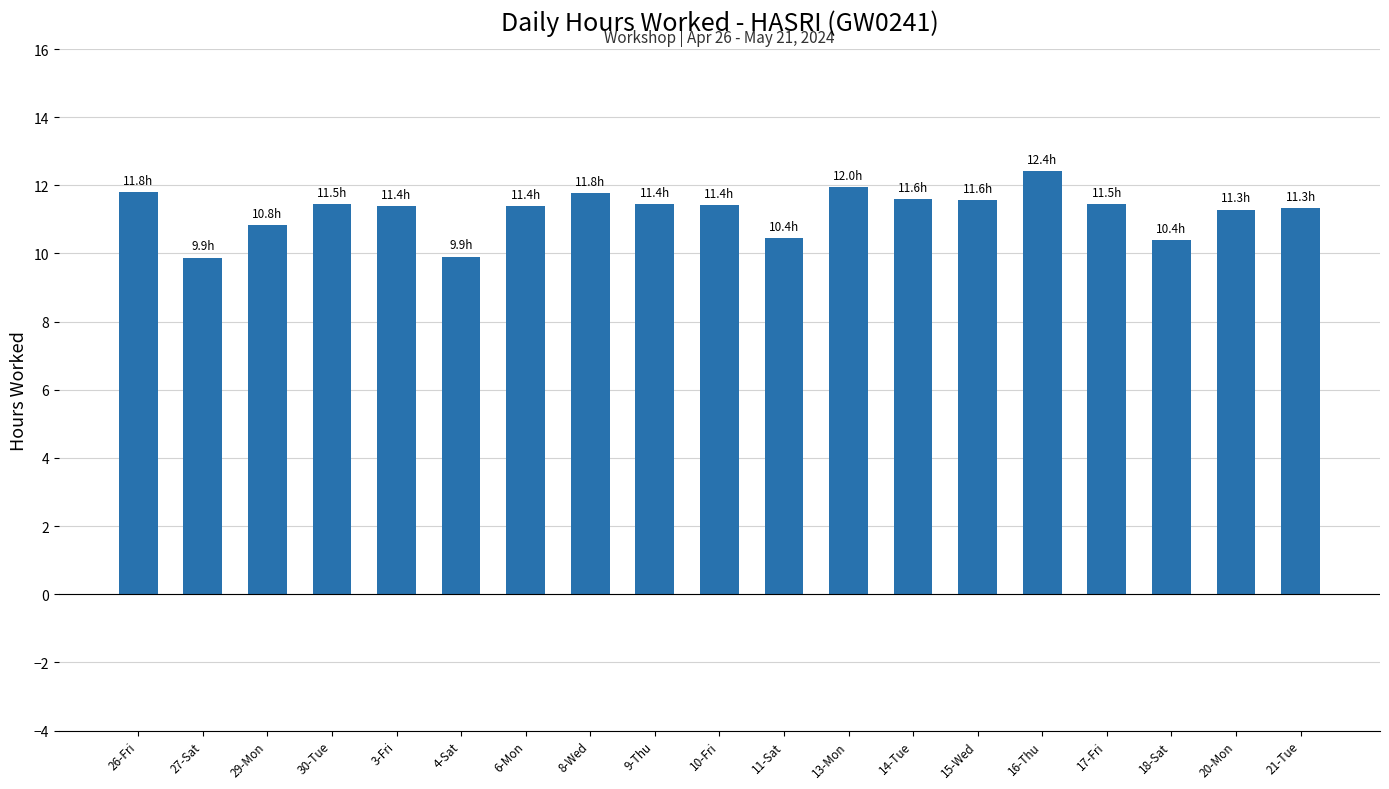

Which has a higher value, 4-Sat or 21-Tue?

21-Tue